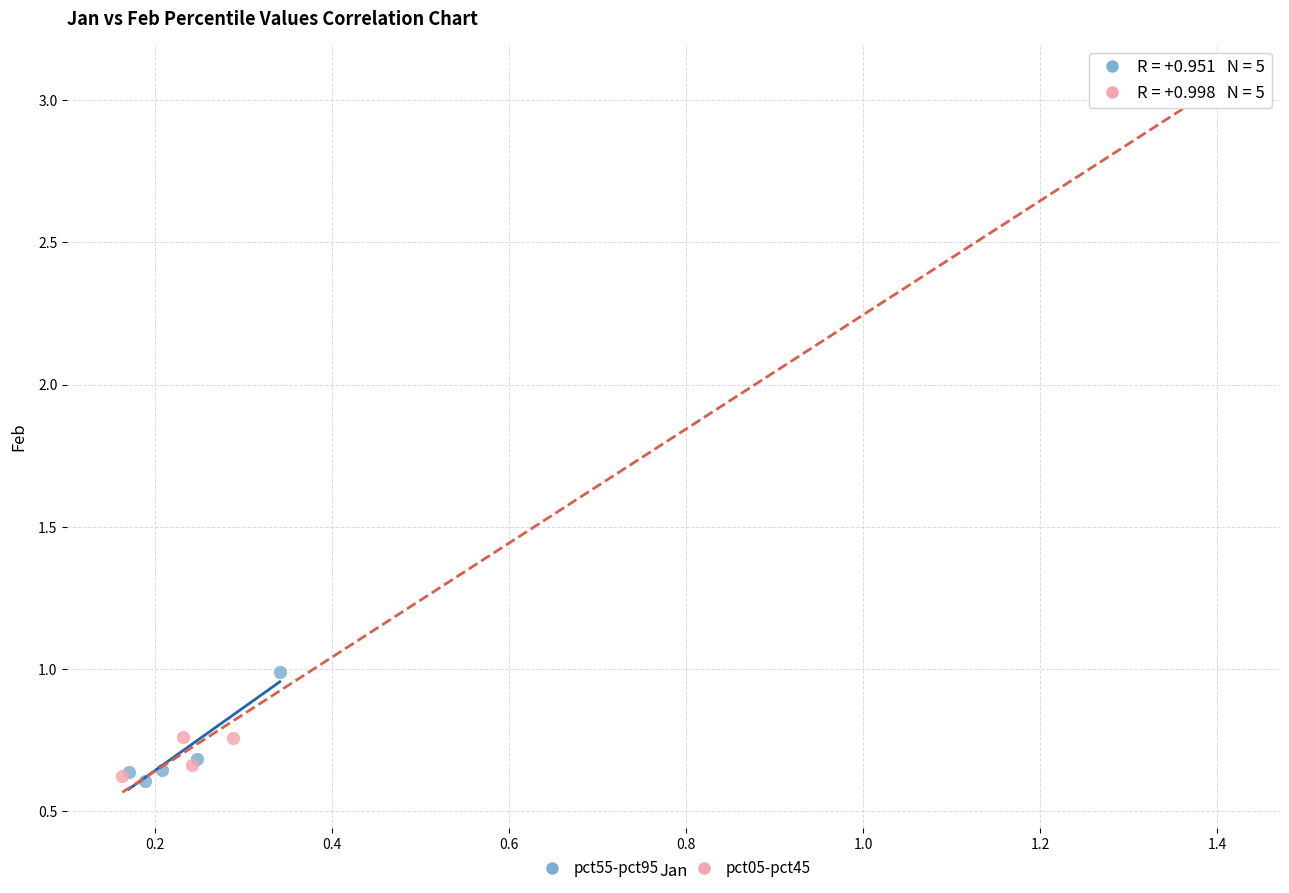

Which series reaches the maximum Y coordinate?

pct05-pct45